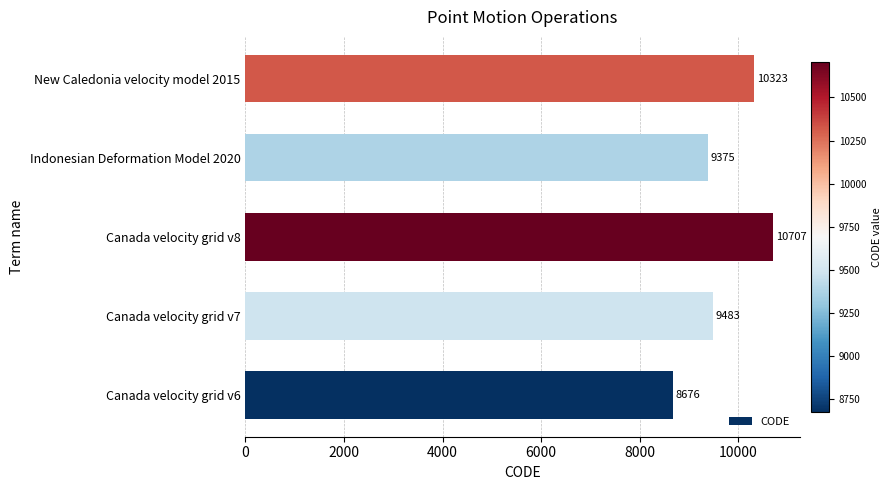

Does the chart contain any negative values?

No